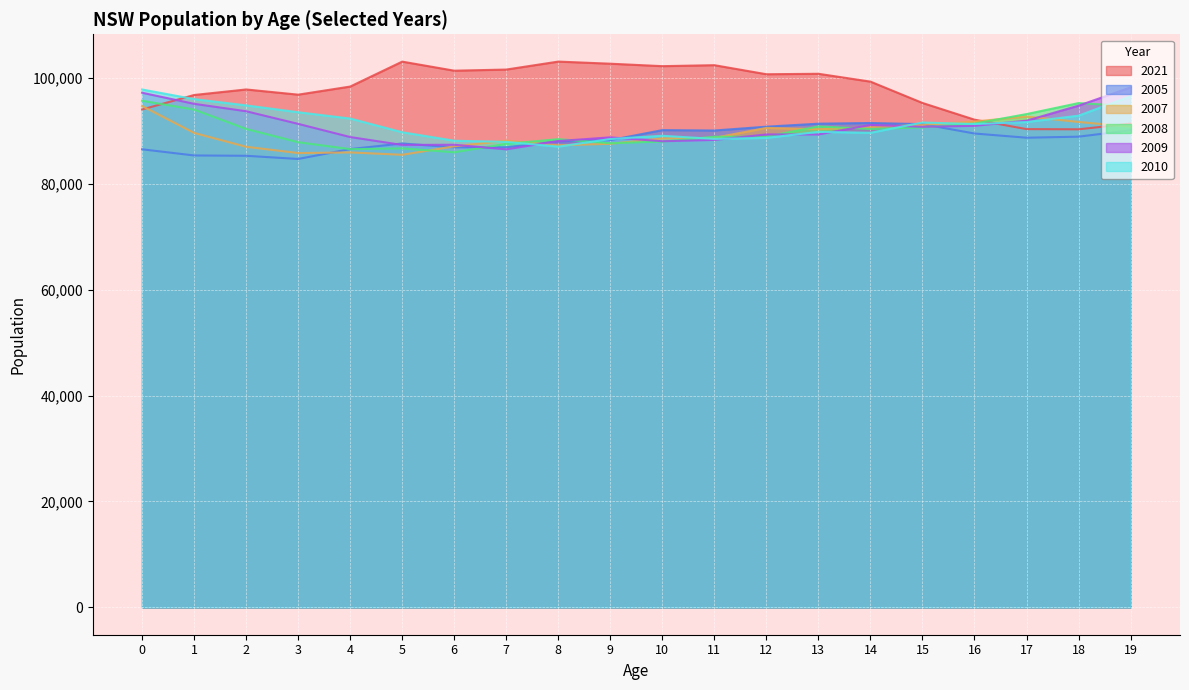

How many values in the 2009 series exceed 90725?

9